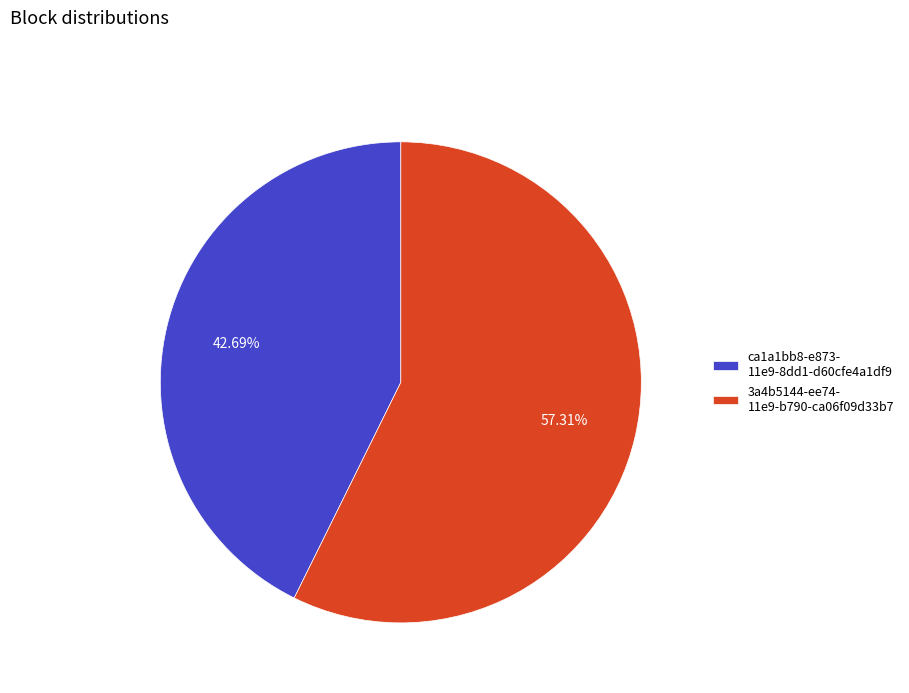

How many slices are in this pie chart?

2